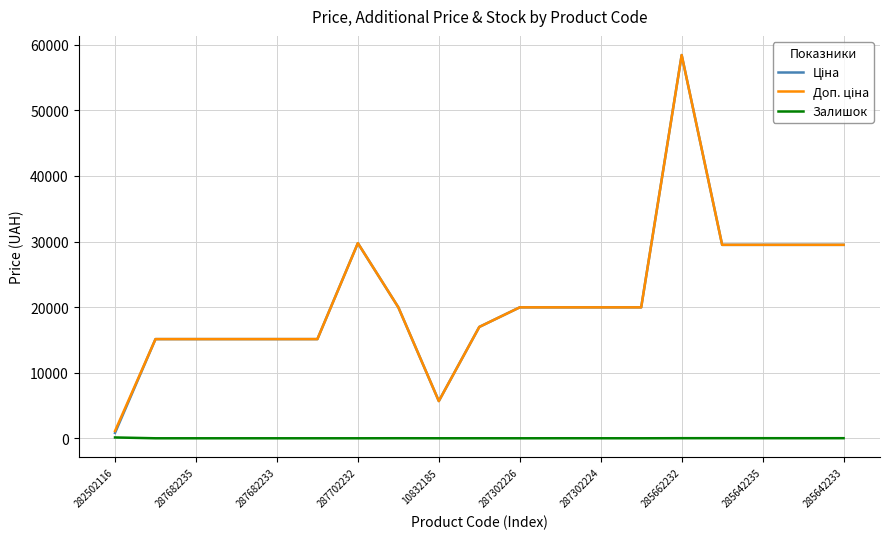

Is this an area chart (filled region under the line)?

No